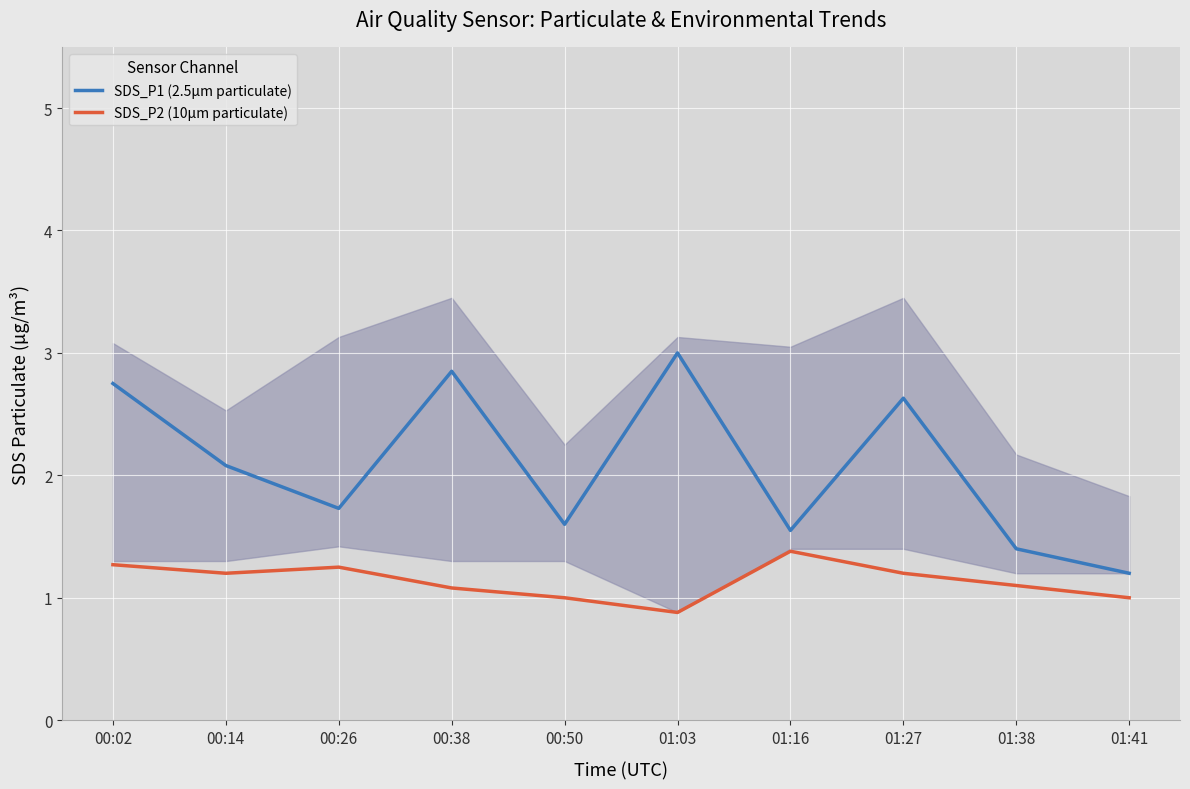

Which has a higher value, 00:50 or 00:38?

00:38